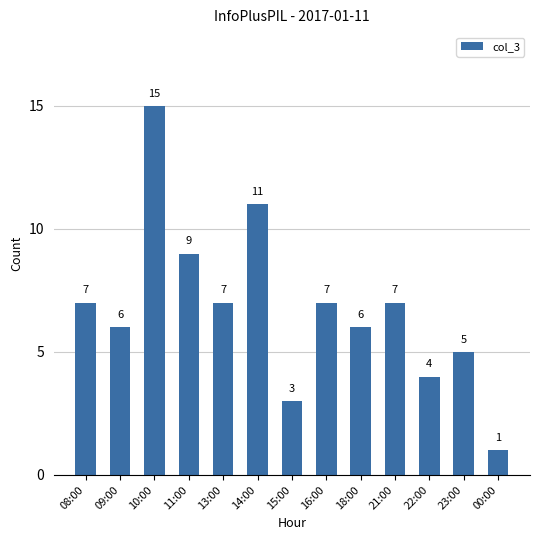

Reading right to left, what are all the values shown in this chart?

1	5	4	7	6	7	3	11	7	9	15	6	7